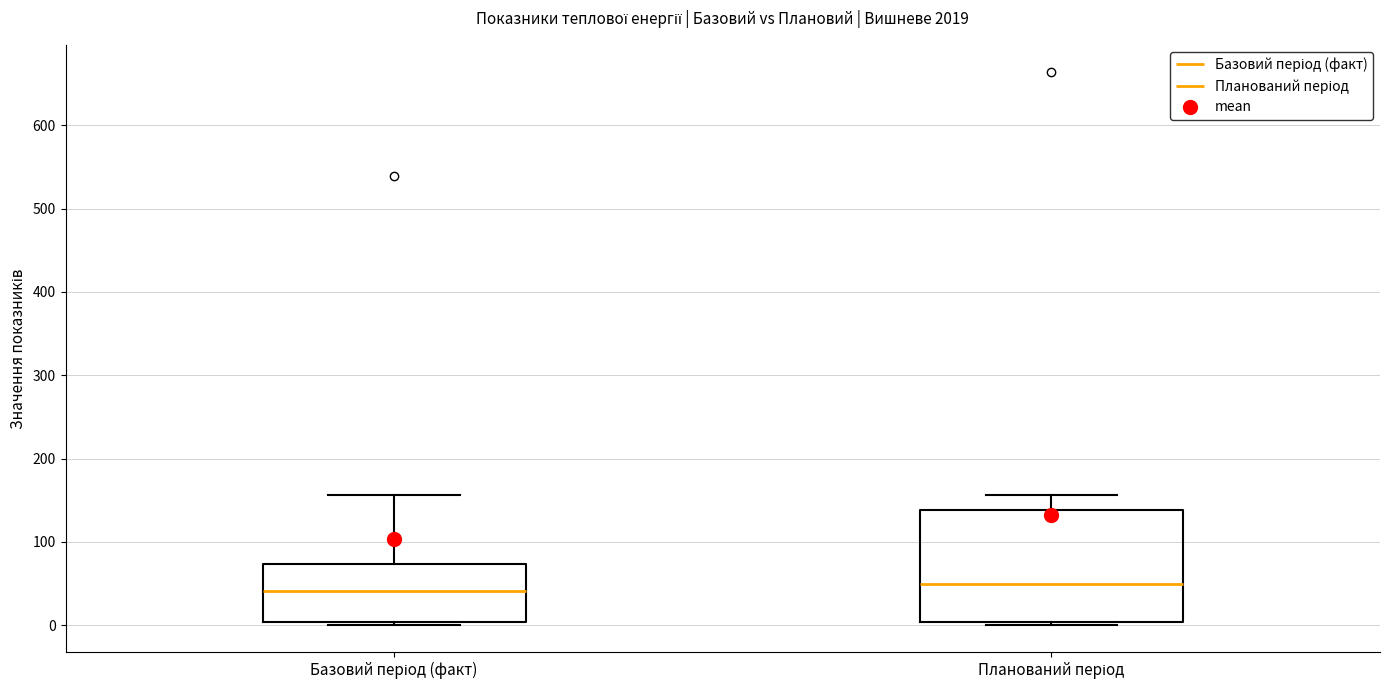

Comparing the boxes themselves (not the whiskers), which one is the tallest?

Планований період